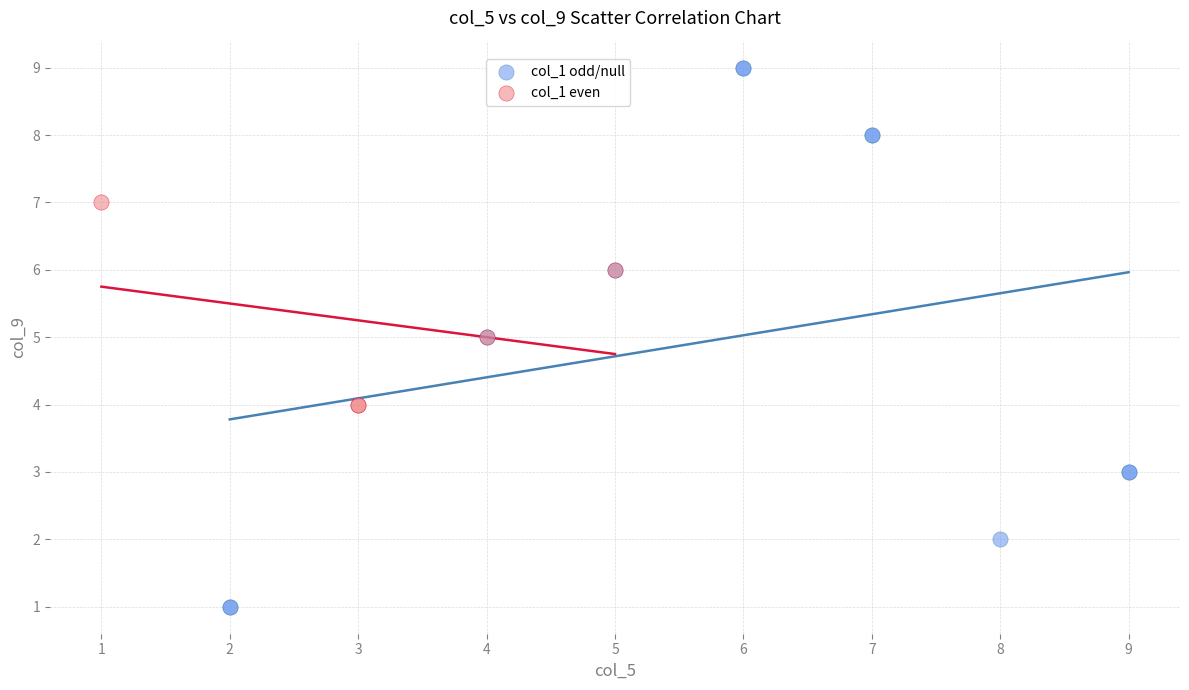

Which series reaches the minimum Y coordinate?

col_1 odd/null